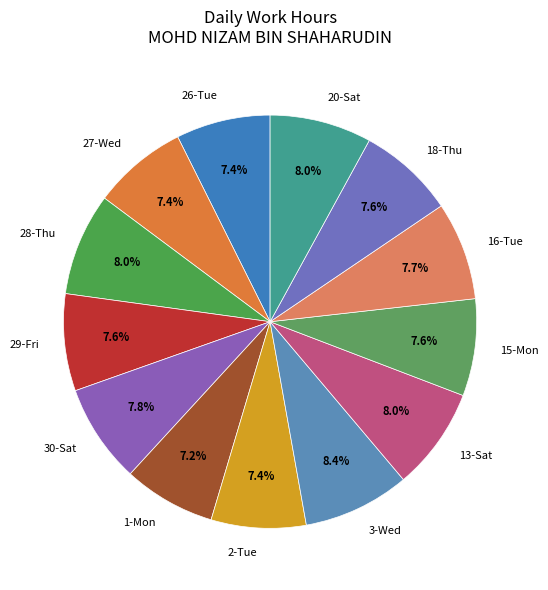

To the nearest percent, what is the difference between the largest and smallest slice percentages?

1%